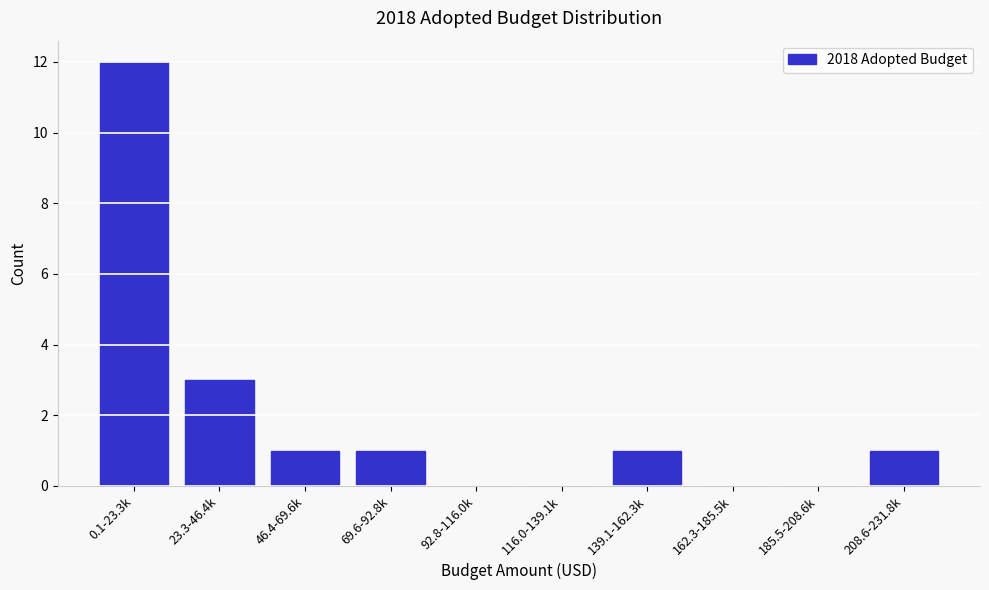

Reading right to left, list all the values displayed in this chart.

208.6-231.8k=1	185.5-208.6k=0	162.3-185.5k=0	139.1-162.3k=1	116.0-139.1k=0	92.8-116.0k=0	69.6-92.8k=1	46.4-69.6k=1	23.3-46.4k=3	0.1-23.3k=12